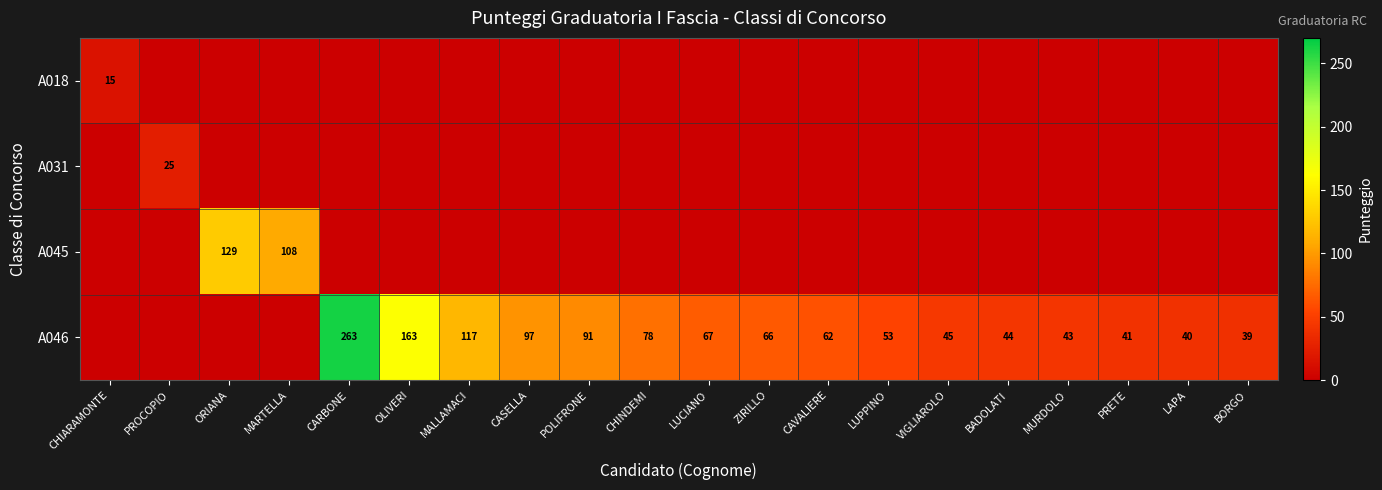

True or false: A018 has a value of 25 at CHIARAMONTE.

False